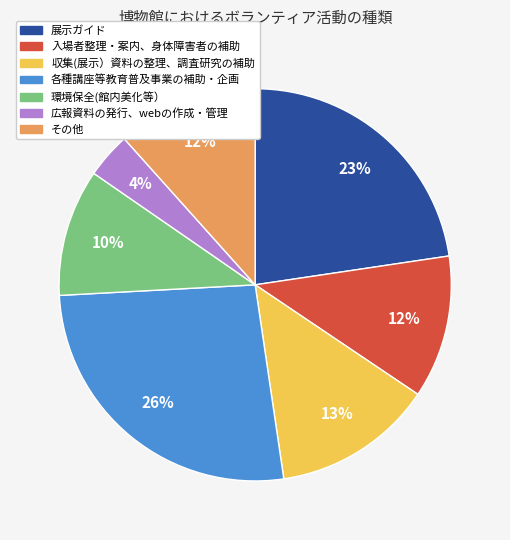

To the nearest percent, what is the average slice percentage?

14%